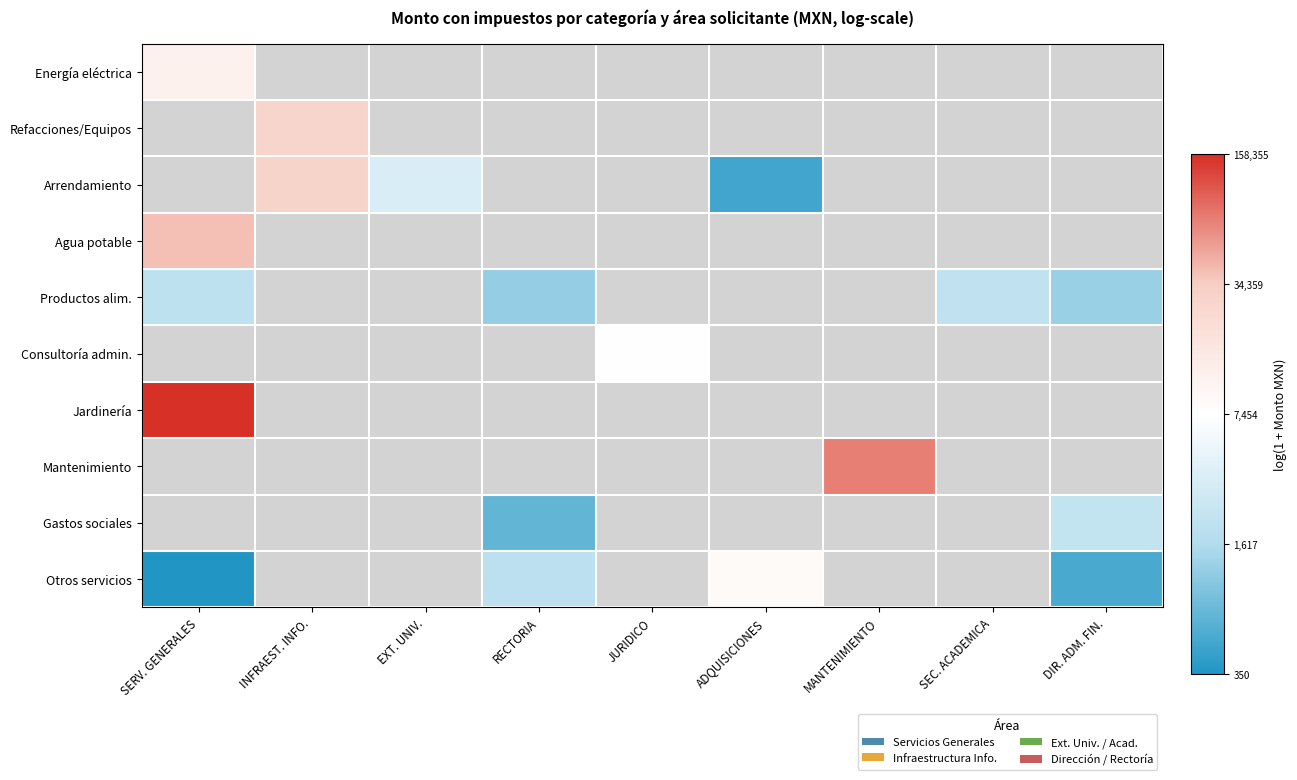

Which series has the largest range (max minus min)?

Otros servicios